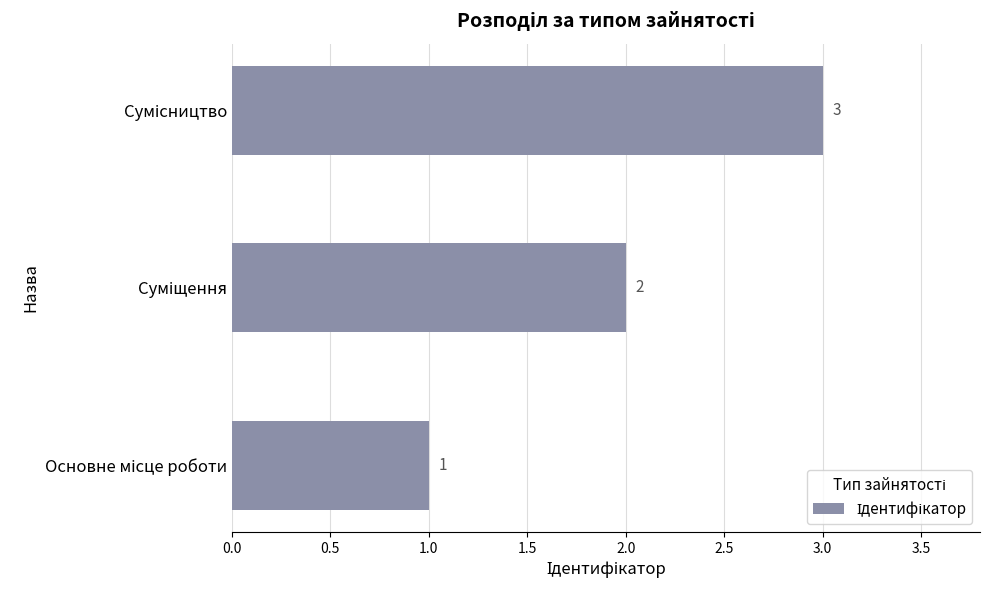

What is the greatest value displayed?

3